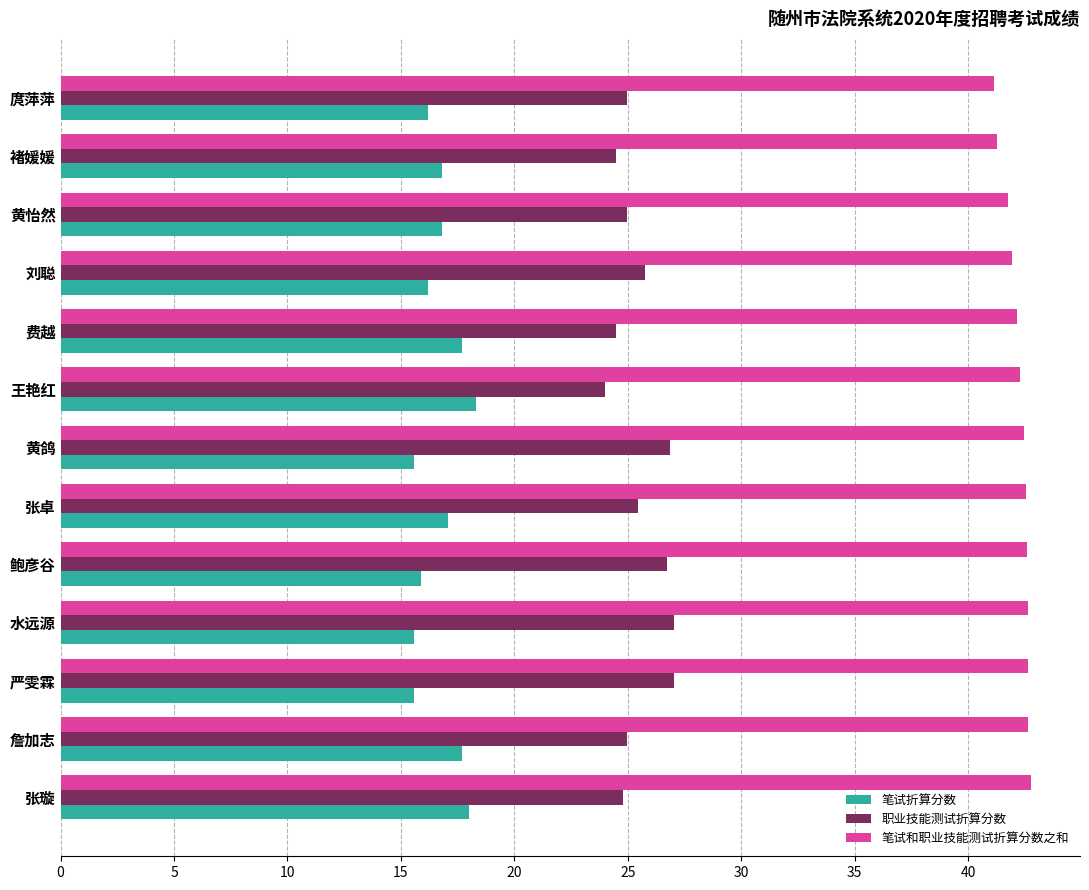

Rank the series by their average value, from lowest to highest.

笔试折算分数, 职业技能测试折算分数, 笔试和职业技能测试折算分数之和